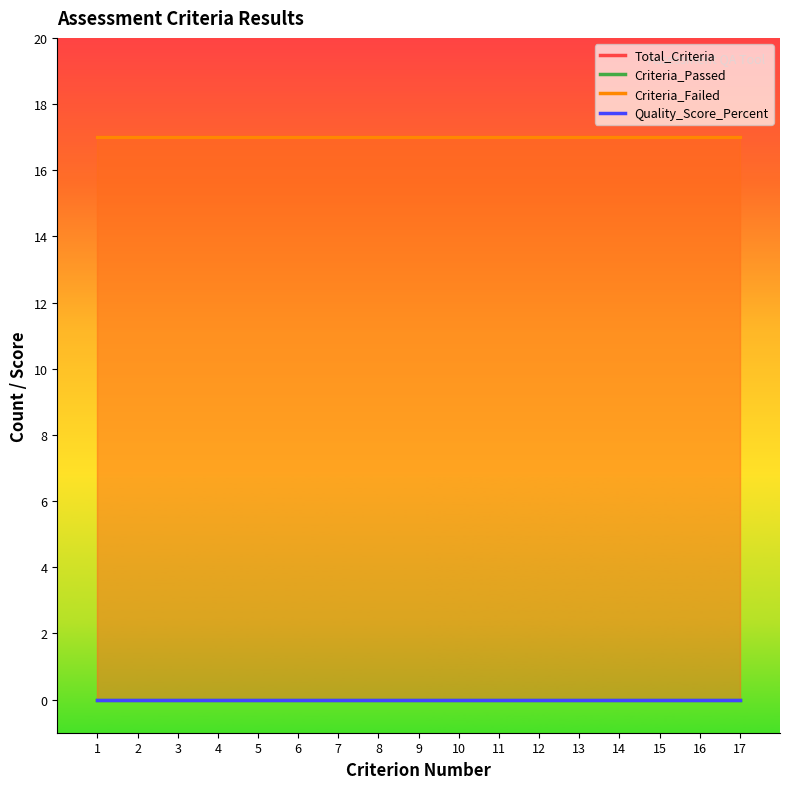

Which series changed the most between 12 and 15?

Total_Criteria